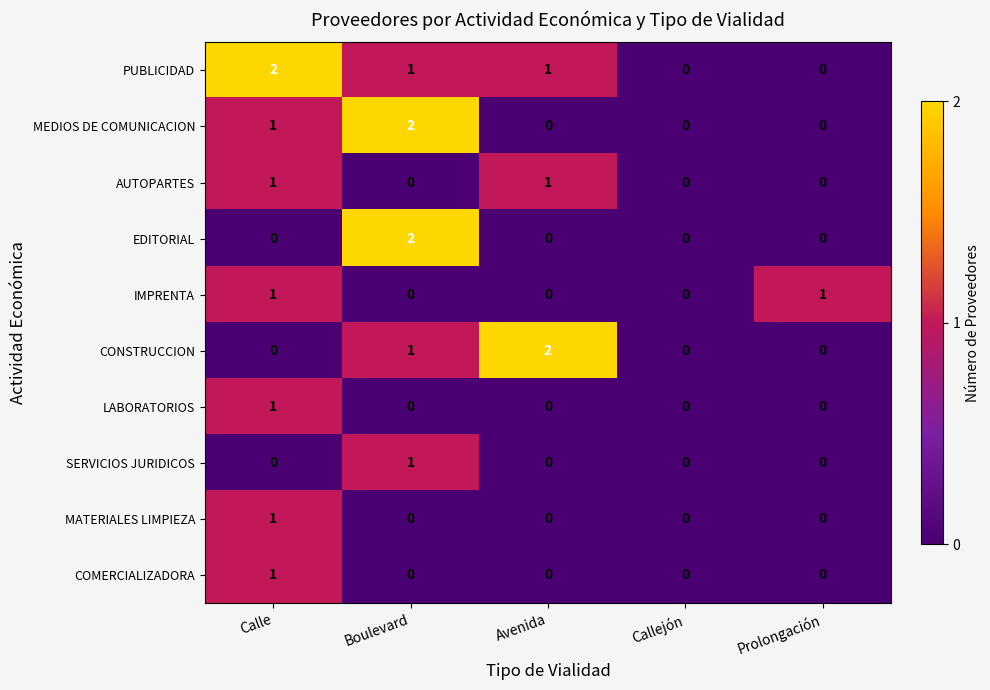

How many CONSTRUCCION values are between 0 and 1?

4